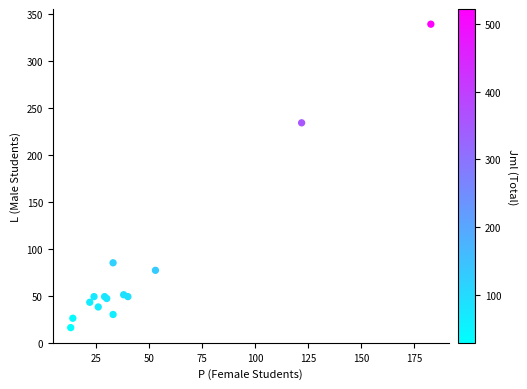

What Y value in the scatter plot is closest to 177?

234